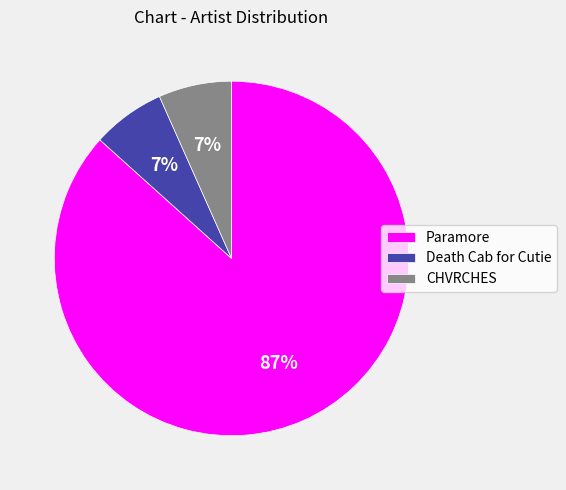

Which category has the biggest portion of the pie?

Paramore